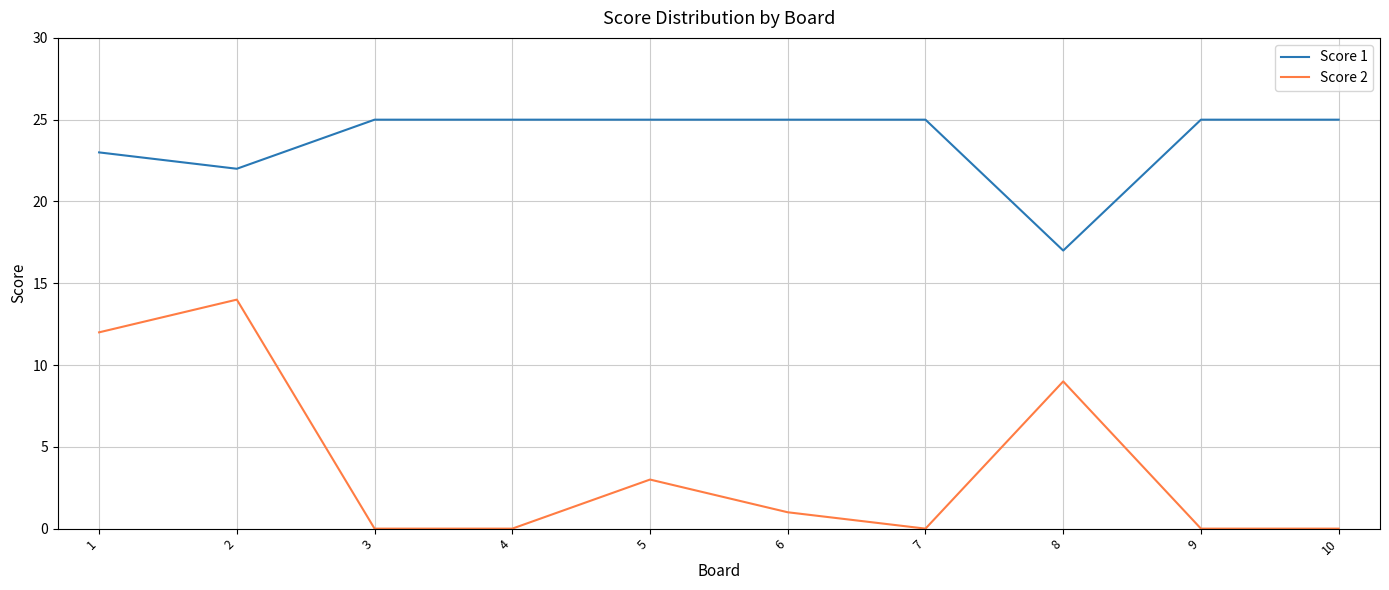

What is the highest value of the Score 2 series?

14